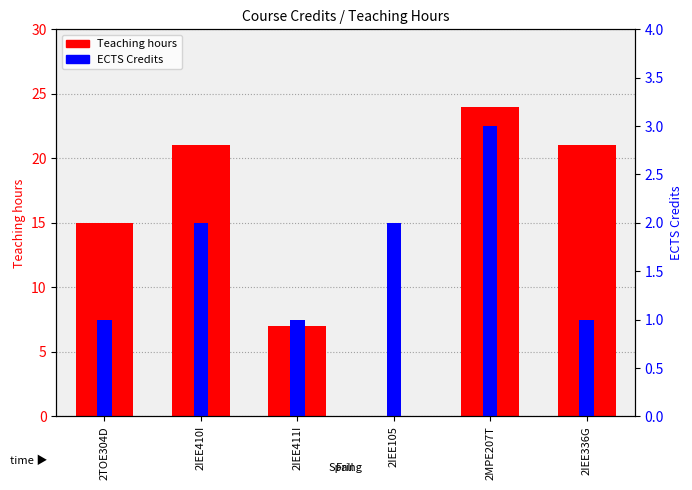

True or false: ECTS Credits has a value of 1 at 2TOE304D.

False